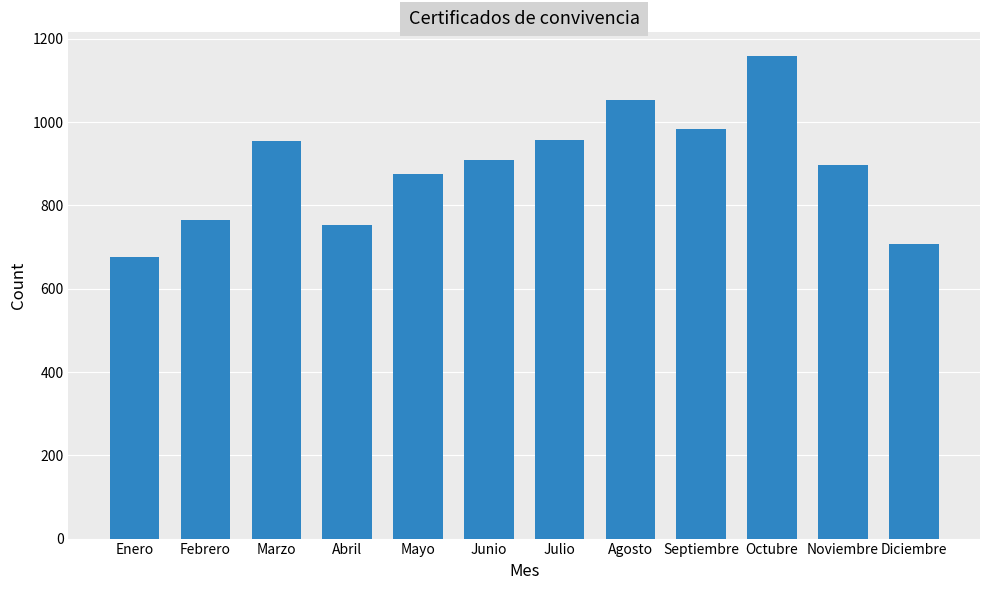

Is it true that the value at Septiembre is 984?

True